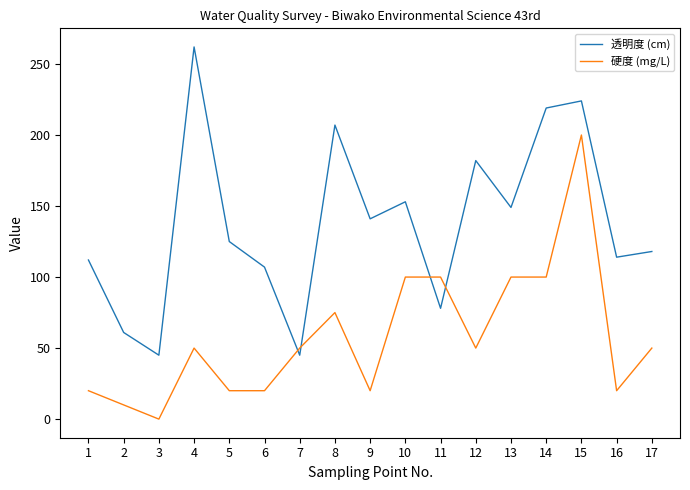

At 16, list the series in order from smallest to largest.

硬度 (mg/L), 透明度 (cm)